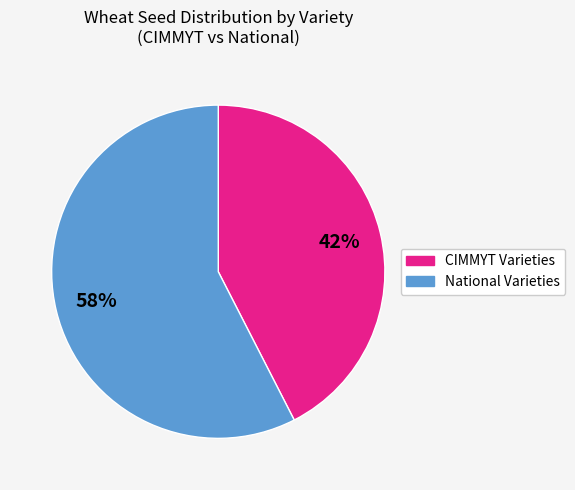

To the nearest percent, what is the average slice percentage?

50%